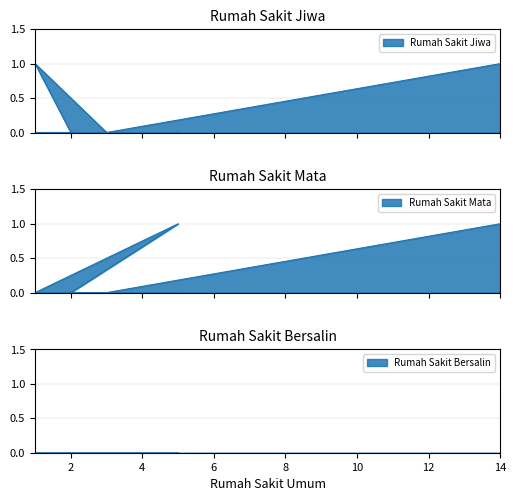

True or false: Rumah Sakit Jiwa and Rumah Sakit Mata cross at least once.

False